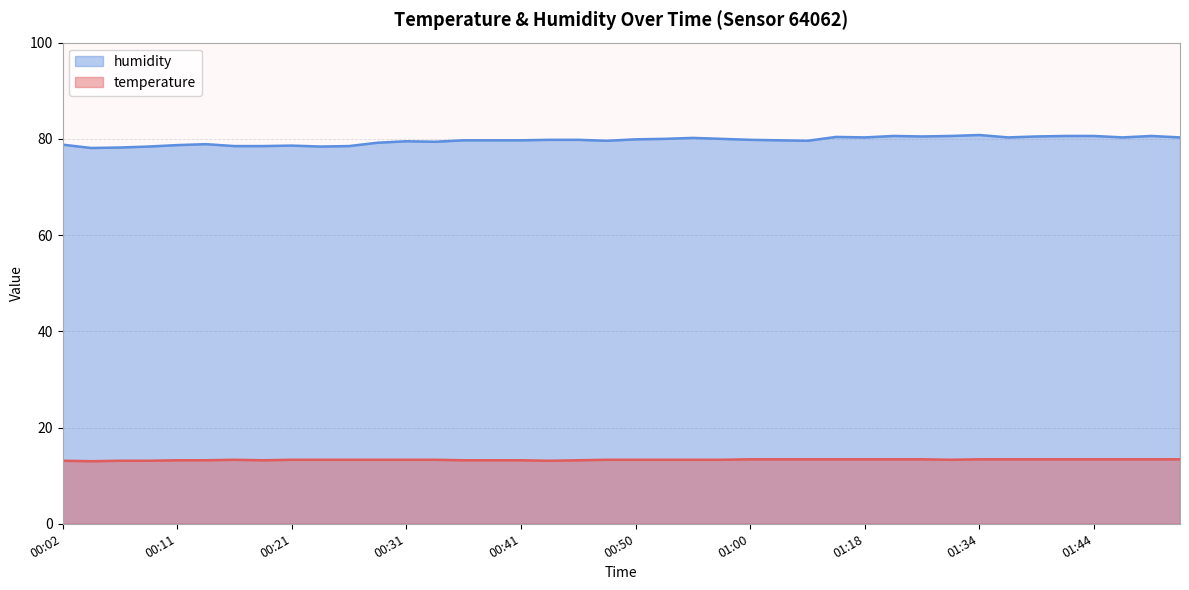

Rank the series at 01:52 from lowest to highest value.

temperature, humidity